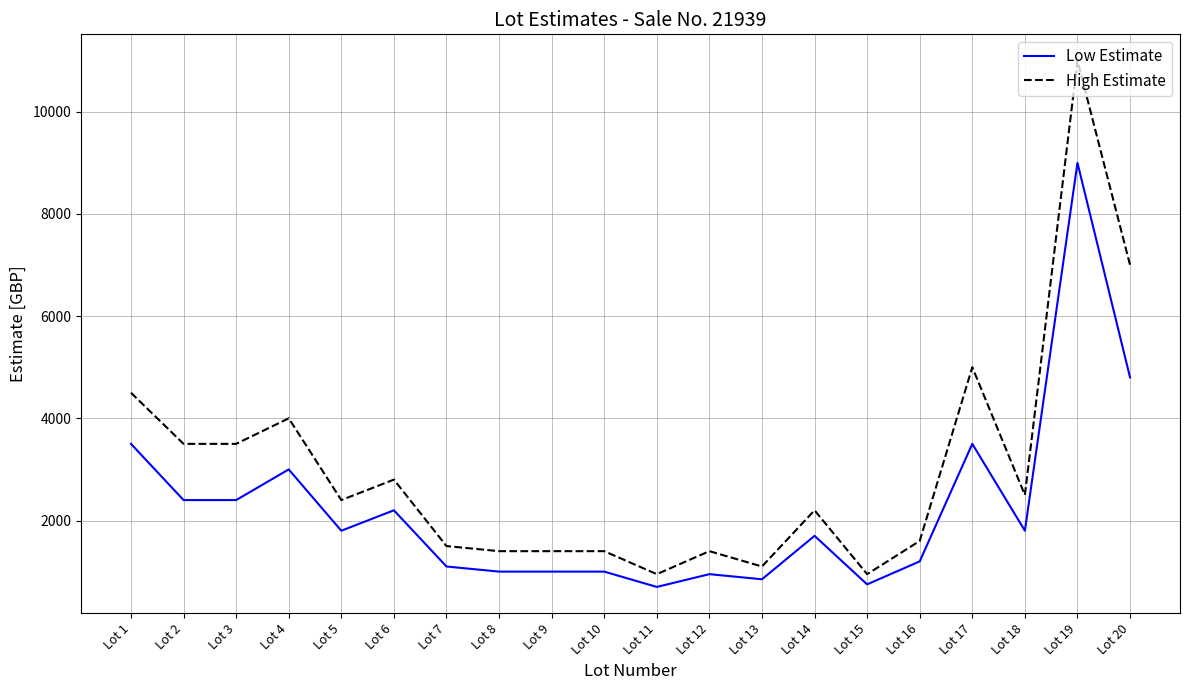

What is the minimum value for Low Estimate?

700